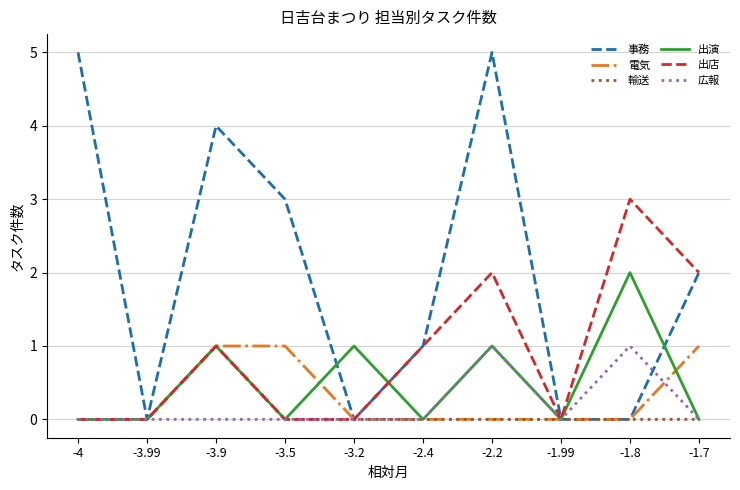

True or false: 輸送 has a value of 0 at -3.99.

True